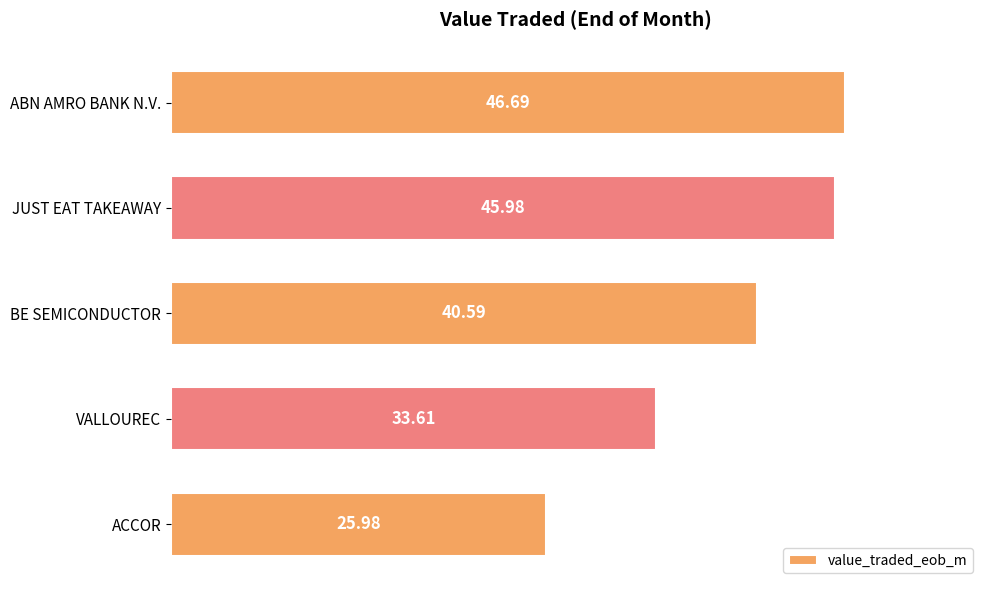

List the labels in order of value, largest first.

ABN AMRO BANK N.V., JUST EAT TAKEAWAY, BE SEMICONDUCTOR, VALLOUREC, ACCOR